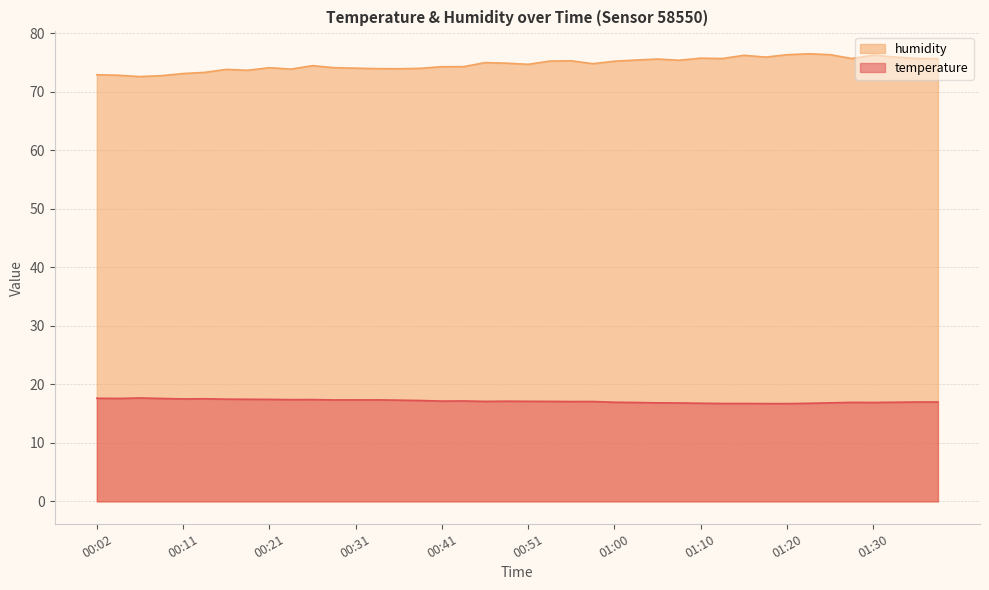

What position from the left is 01:22?

34